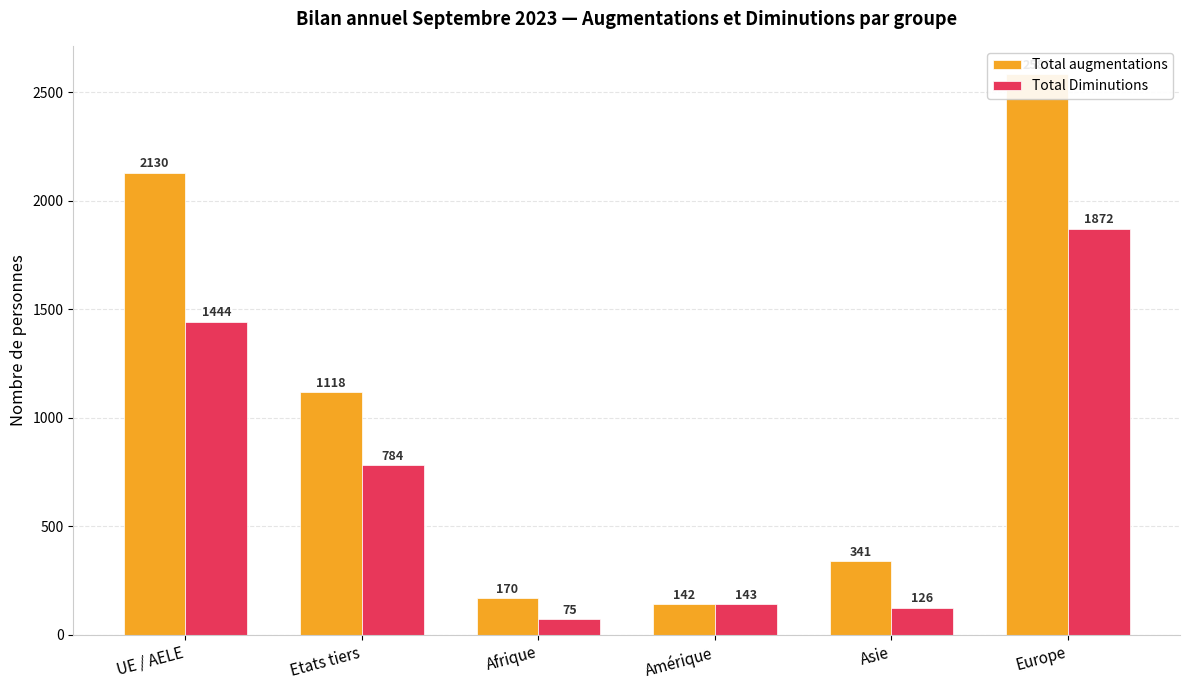

Is the value of Total augmentations at Etats tiers greater than the value of Total Diminutions at Etats tiers?

Yes